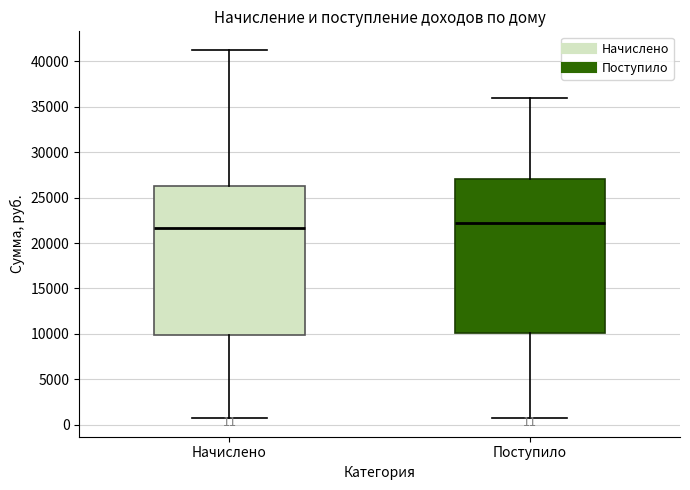

Which box's median line is the highest?

Поступило